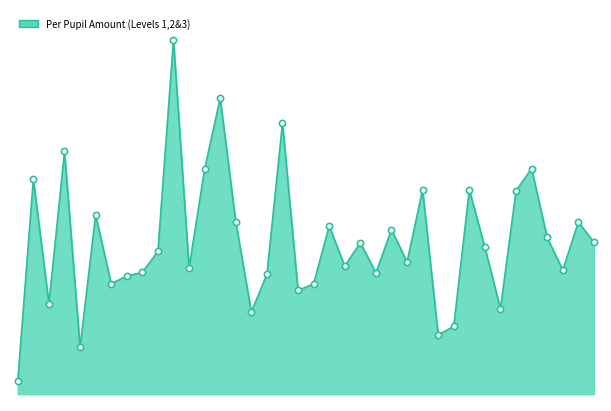

How many lines are shown in the chart?

1